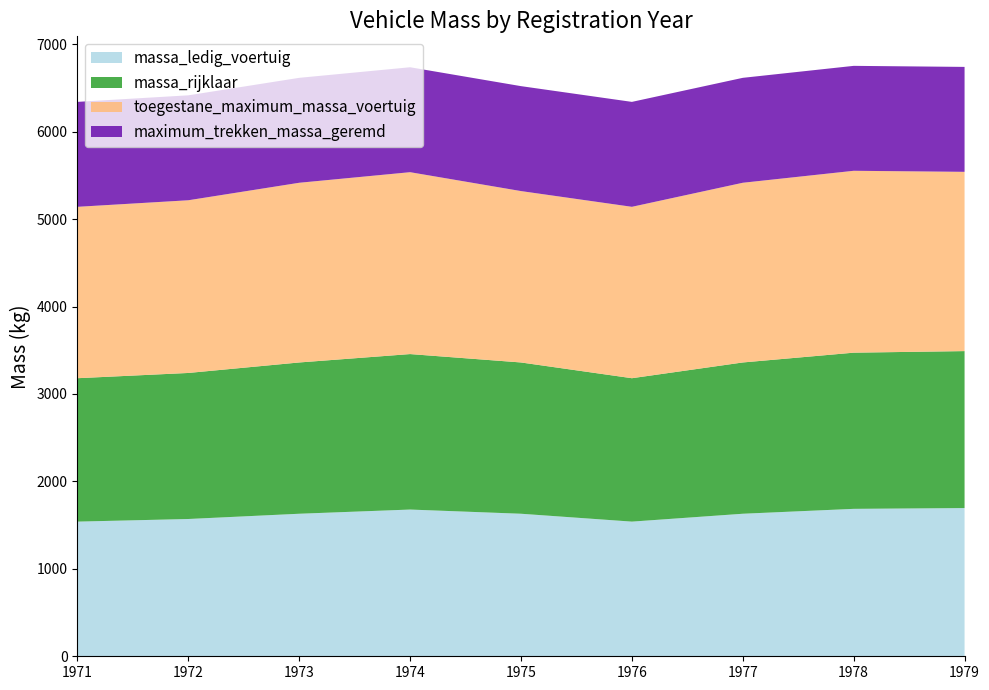

Reading left to right, list all the values displayed in this chart.

massa_ledig_voertuig: 1971=1540	1972=1570	1973=1630	1974=1678	1975=1630	1976=1540	1977=1630	1978=1686	1979=1695
massa_rijklaar: 1971=1640	1972=1670	1973=1730	1974=1778	1975=1730	1976=1640	1977=1730	1978=1786	1979=1795
toegestane_maximum_massa_voertuig: 1971=1960	1972=1975	1973=2055	1974=2080	1975=1960	1976=1960	1977=2055	1978=2080	1979=2050
maximum_trekken_massa_geremd: 1971=1200	1972=1200	1973=1200	1974=1200	1975=1200	1976=1200	1977=1200	1978=1200	1979=1200